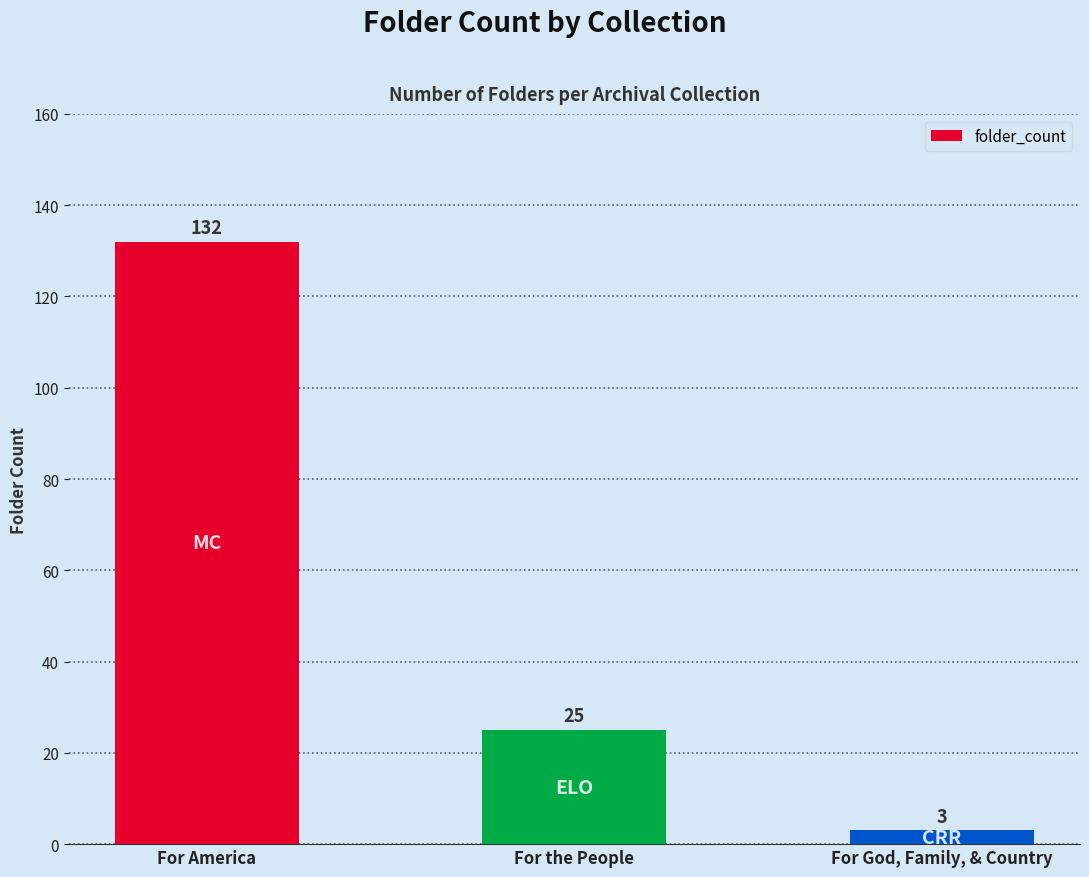

True or false: the data shows 25 at For the People.

True